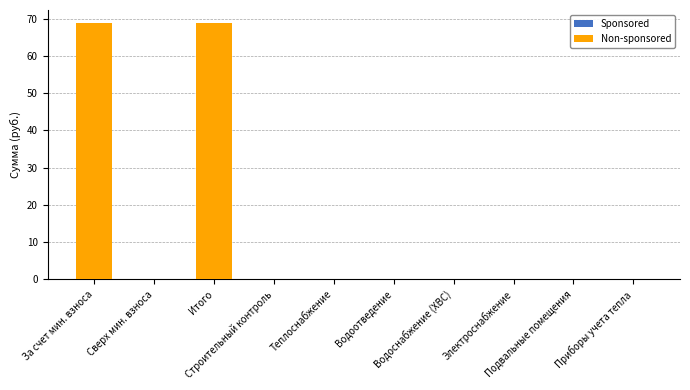

What is the greatest value displayed?

68.9